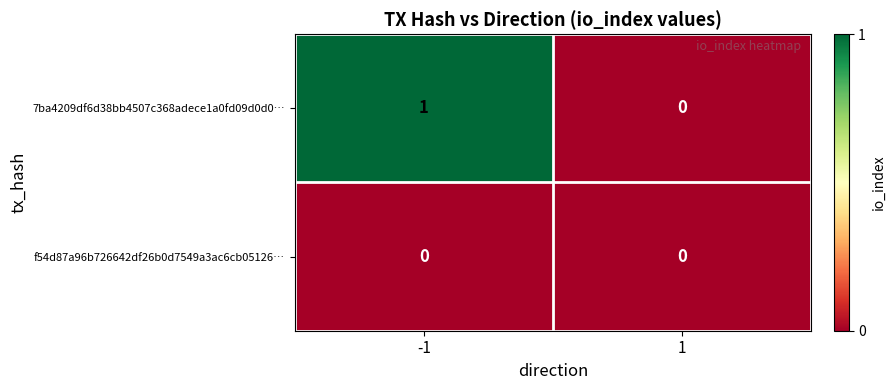

Is it true that 7ba4209df6d38bb4507c368adece1a0fd09d0d0… equals -1 at 1?

False